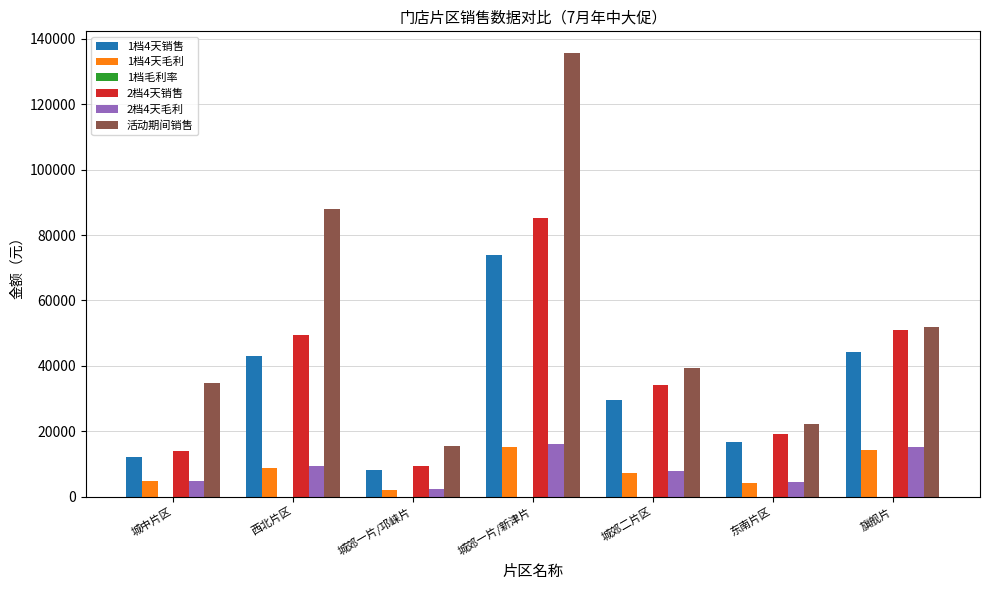

Between 城中片区 and 西北片区, which series saw the biggest shift?

活动期间销售